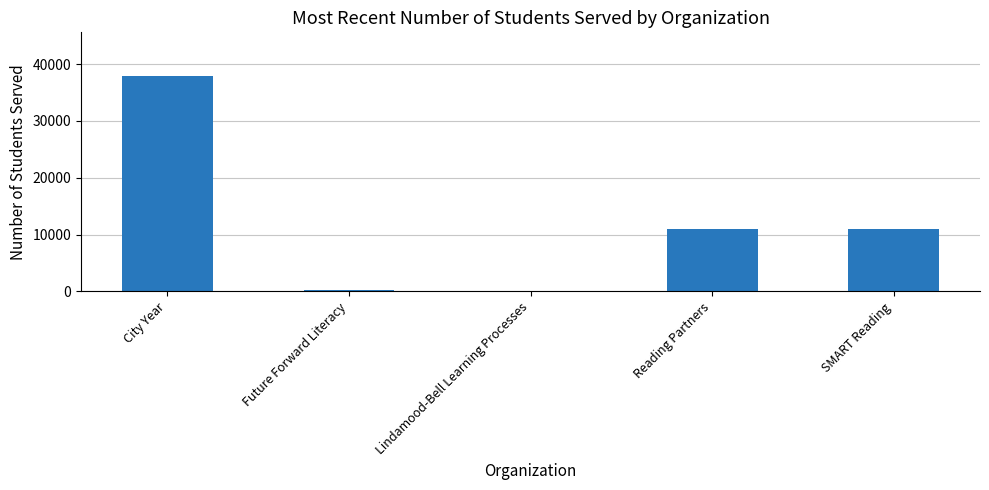

Are the bars horizontal?

No